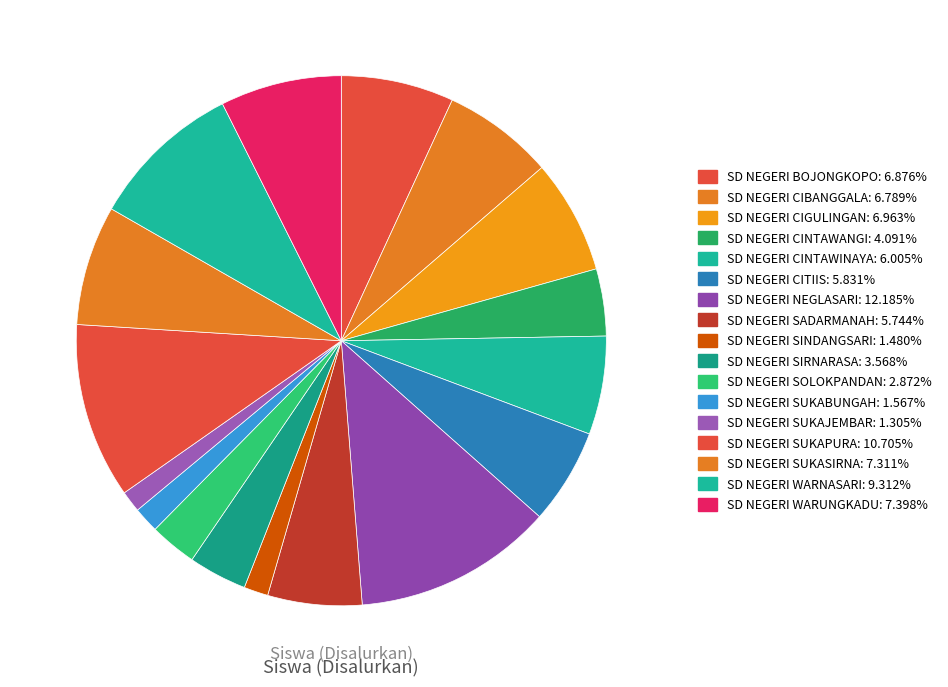

Count the number of slices in the pie.

17